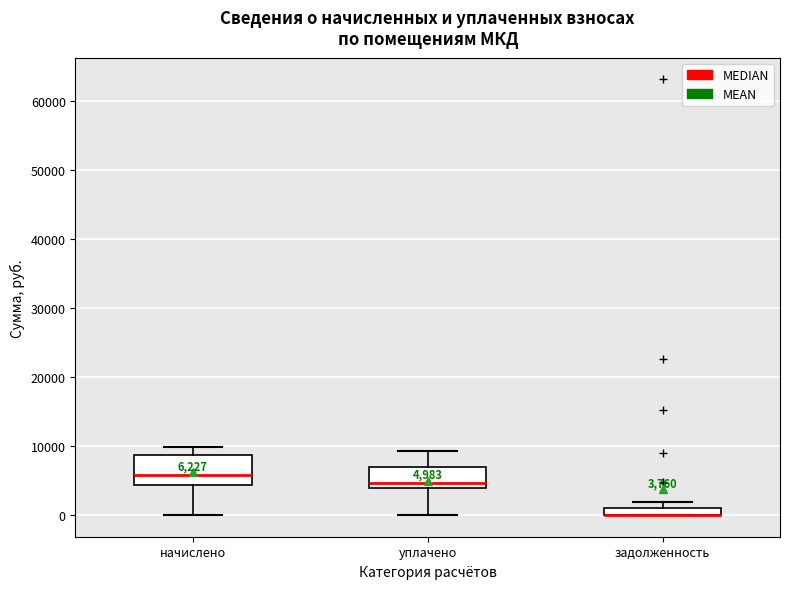

Which box is the tallest, from its lower edge to its upper edge?

начислено